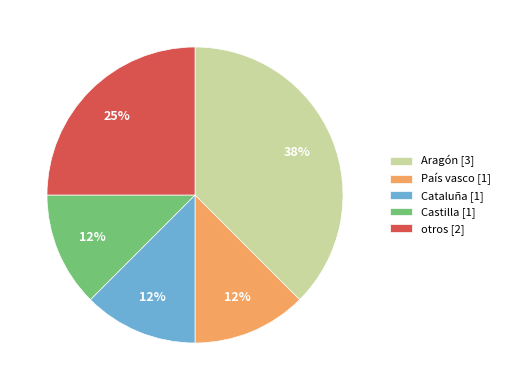

Which slice is the largest?

Aragón